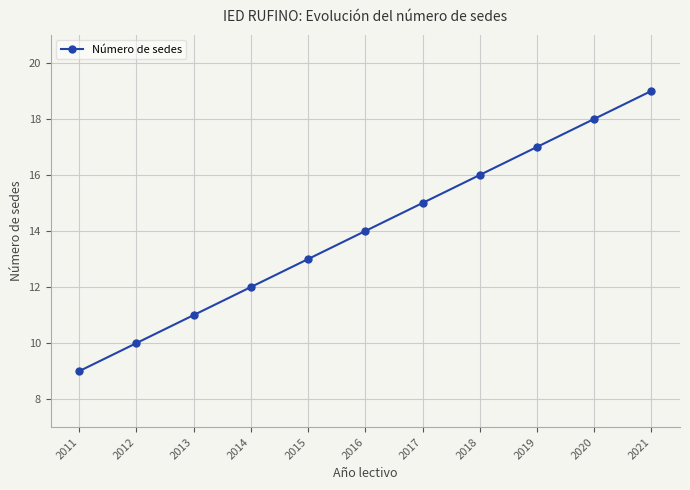

Between 2013 and 2015, which is larger?

2015